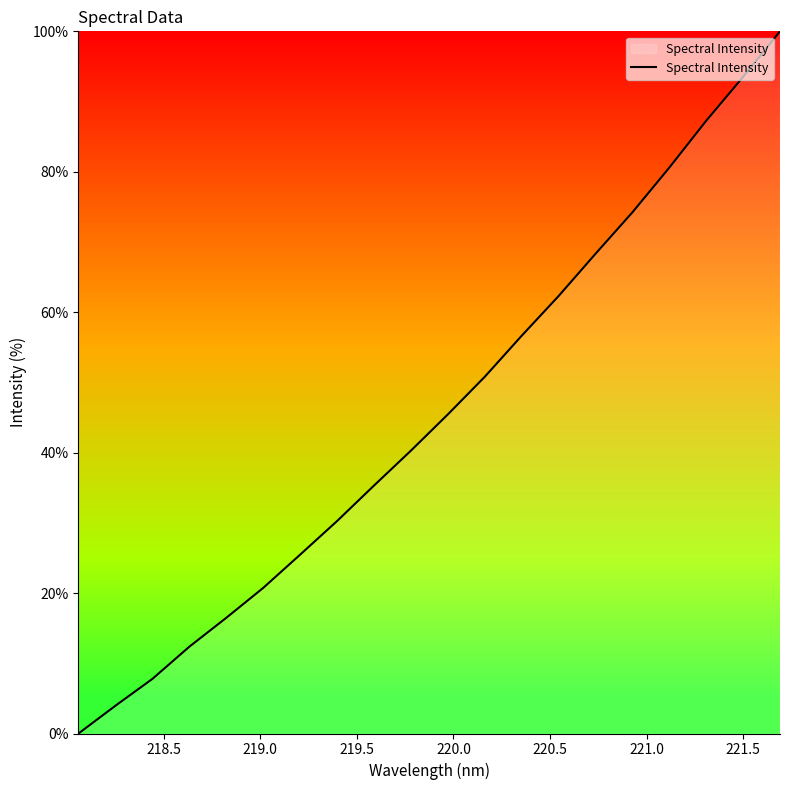

What is the greatest value displayed?

100.0